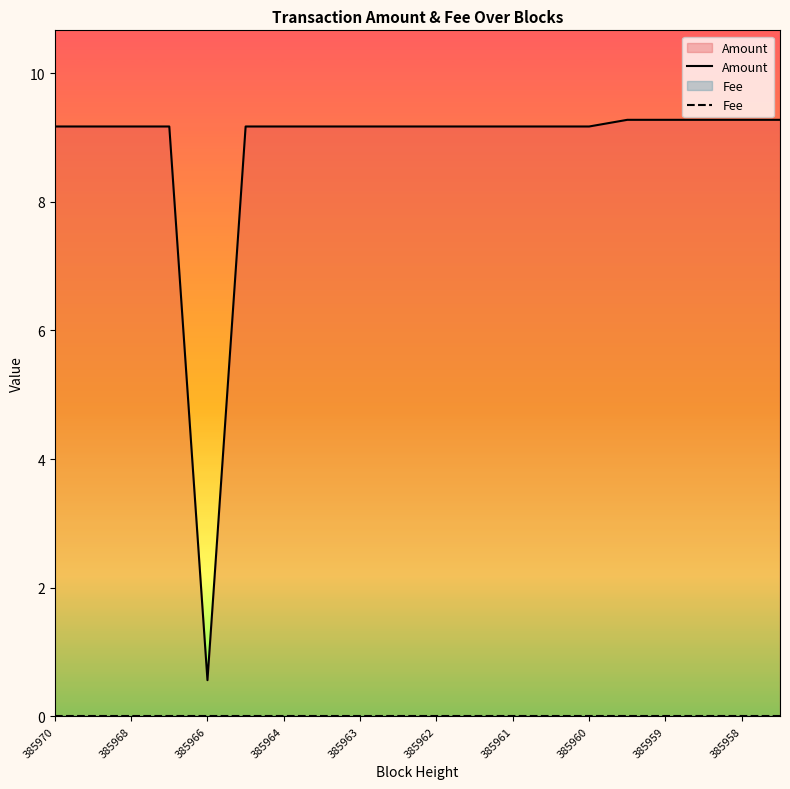

At how many categories does at least one series exceed 4?

19